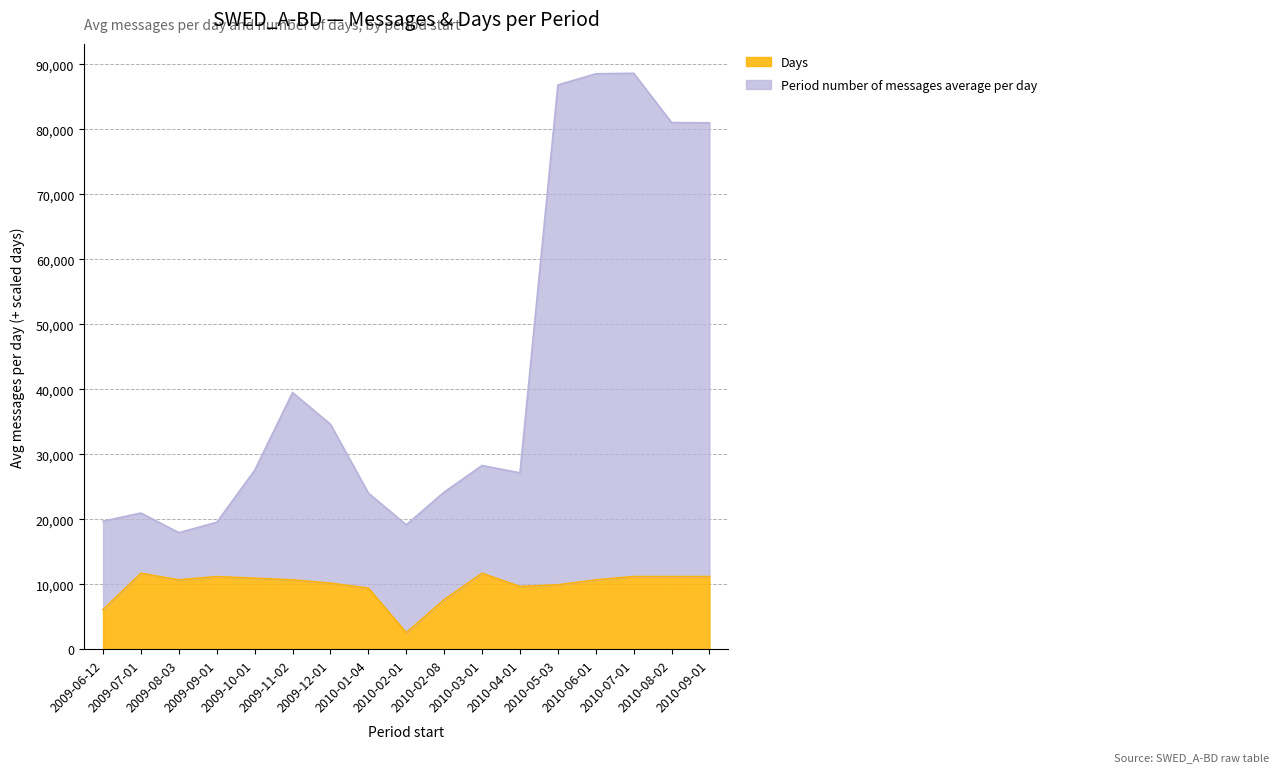

At how many categories does at least one series exceed 17843?

17